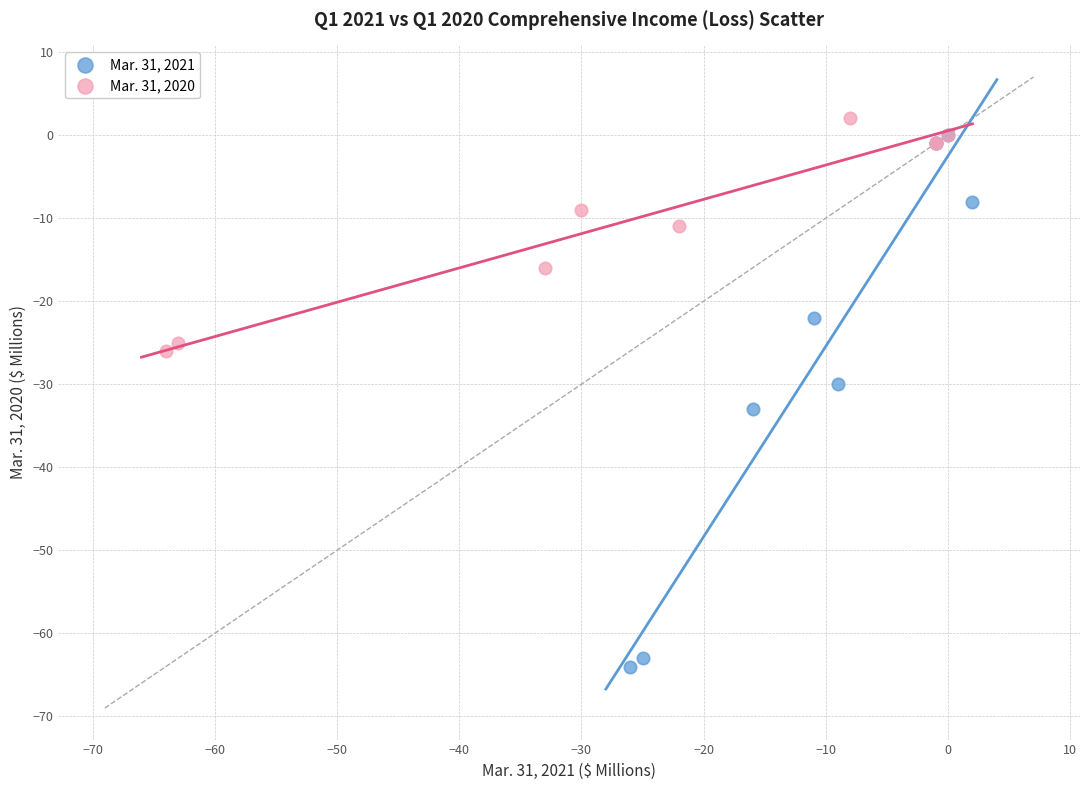

Which series has the widest spread of Y values?

Mar. 31, 2021